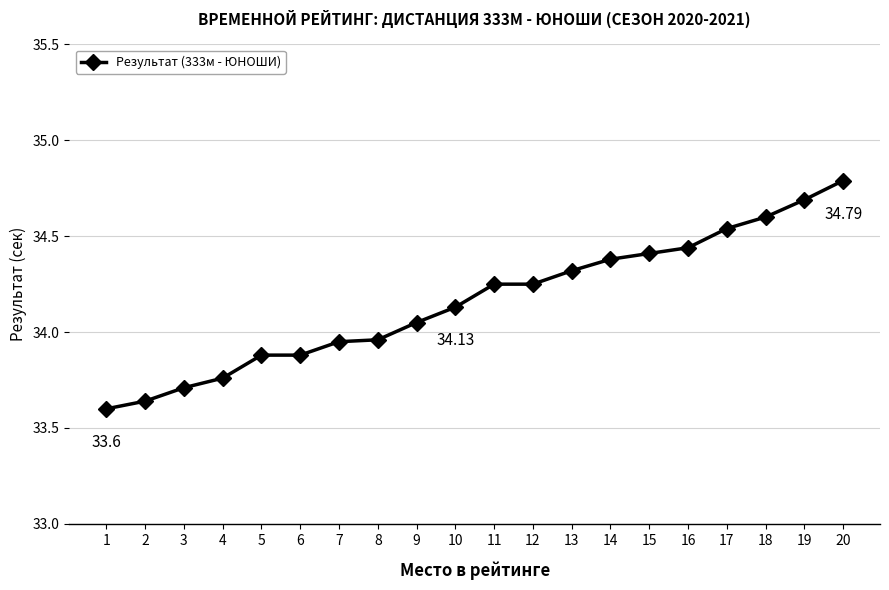

Between 15 and 17, which is larger?

17